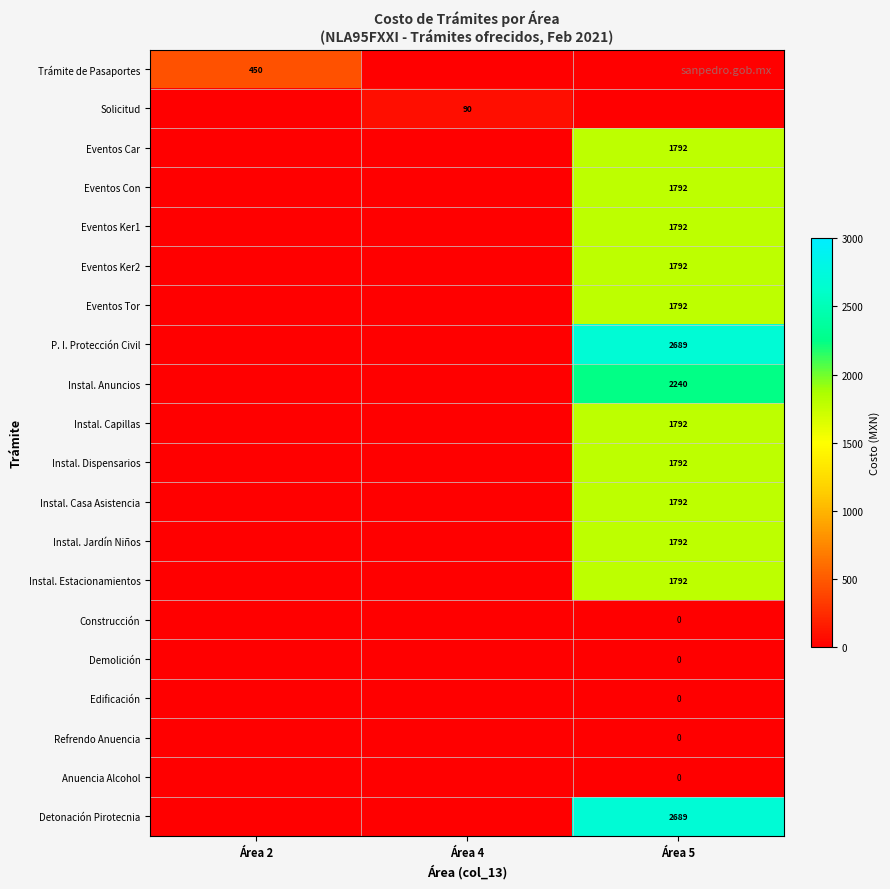

Between Área 5 and Área 2, which is larger?

Área 2